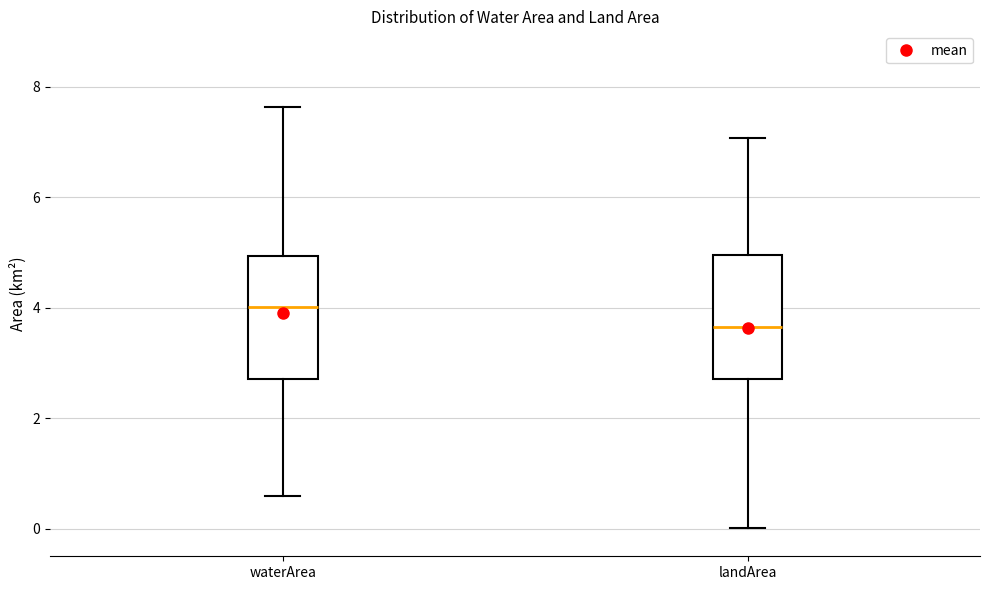

Reading left to right, transcribe this box plot: for each box, give where its median line is, the range the box spans, and where its two whiskers end, as read against the y-axis. The values are not printed on the chart, so give them approximately, as read against the axis.

waterArea: median 4.0, box 2.8 to 5.0, whiskers 0.6 to 7.6
landArea: median 3.6, box 2.8 to 5.0, whiskers 0.0 to 7.0